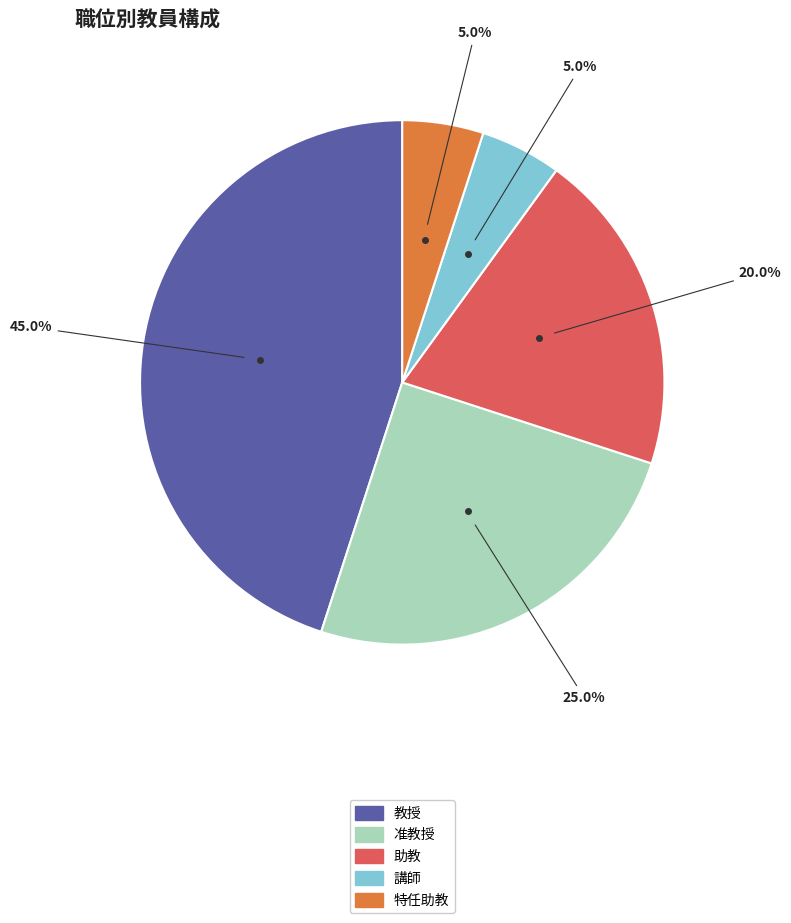

To the nearest percent, what portion does 講師 represent?

5%